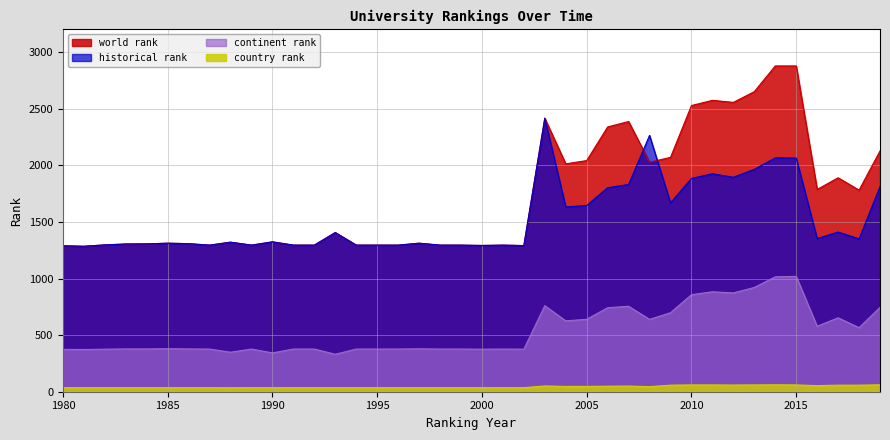

Reading left to right, transcribe all the data shown in this chart.

world rank: 1289.0	1285.0	1297.0	1305.0	1306.0	1312.0	1308.0	1295.0	1321.0	1295.0	1324.0	1295.0	1295.0	1406.0	1295.0	1295.0	1295.0	1312.0	1295.0	1295.0	1292.0	1295.0	1291.0	2416.0	2013.0	2042.0	2339.0	2387.0	2028.0	2070.0	2528.0	2574.0	2556.0	2651.0	2878.0	2878.0	1787.0	1890.0	1781.0	2127.0
historical rank: 1289.0	1285.0	1297.0	1305.0	1306.0	1312.0	1308.0	1295.0	1321.0	1295.0	1324.0	1295.0	1295.0	1406.0	1295.0	1295.0	1295.0	1312.0	1295.0	1295.0	1292.0	1295.0	1291.0	2416.0	1632.5	1645.5	1802.0	1831.0	2264.5	1668.5	1884.0	1925.5	1894.5	1964.5	2065.5	2064.0	1353.5	1410.5	1350.5	1812.5
continent rank: 374.0	373.0	376.0	378.0	378.0	380.0	378.0	377.0	349.0	377.0	343.0	377.0	377.0	331.0	377.0	377.0	377.0	379.0	377.0	377.0	376.0	377.0	376.0	760.0	626.0	640.0	742.0	755.0	639.0	698.0	857.0	883.0	873.0	921.0	1015.0	1019.0	578.0	653.0	566.0	745.0
country rank: 36.0	36.0	36.0	36.0	36.0	36.0	36.0	36.0	35.0	36.0	36.0	36.0	36.0	36.0	36.0	36.0	36.0	36.0	36.0	36.0	36.0	36.0	36.0	51.0	47.0	47.0	49.0	50.0	45.0	58.0	60.0	60.0	59.0	60.0	61.0	60.0	54.0	58.0	58.0	61.0